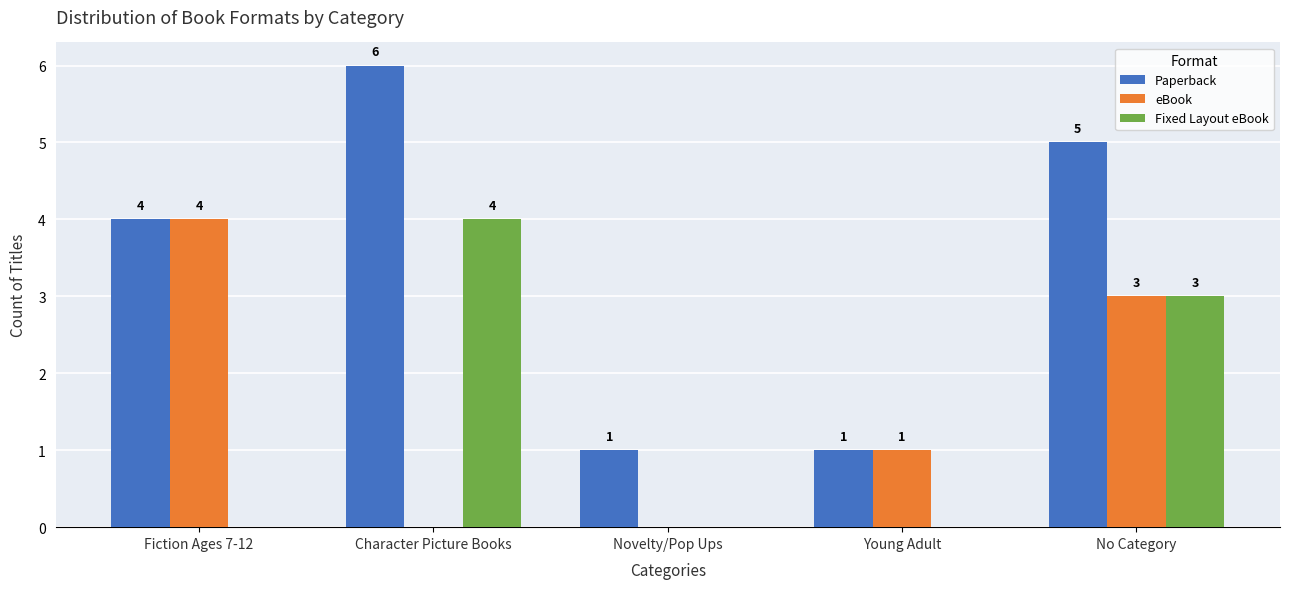

True or false: eBook has a value of 1 at Character Picture Books.

False